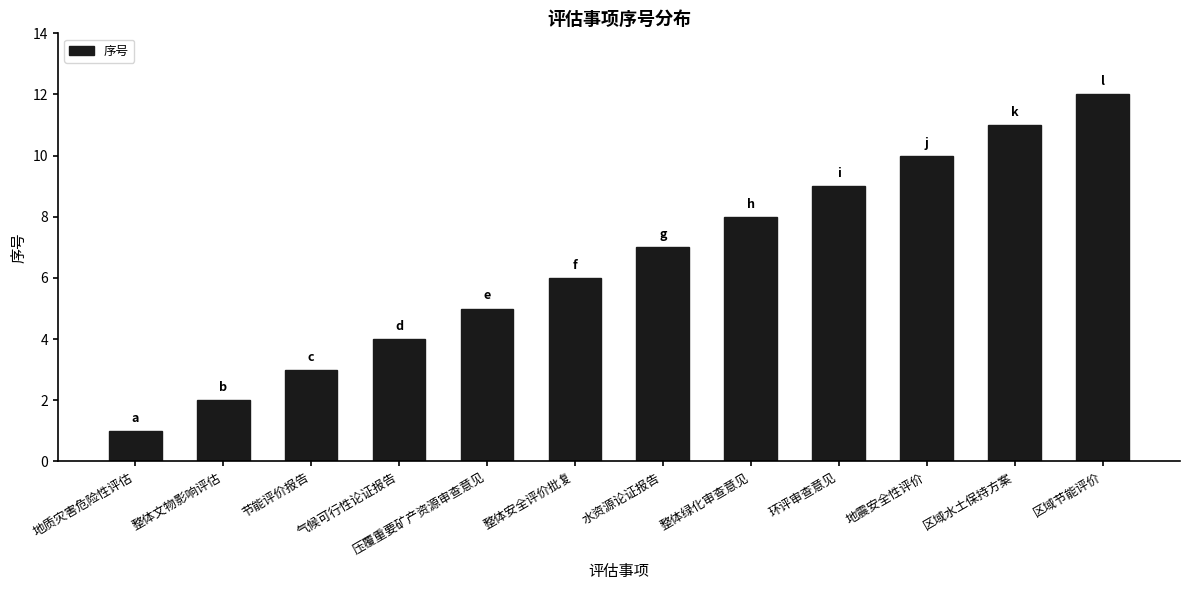

Are the bars horizontal?

No